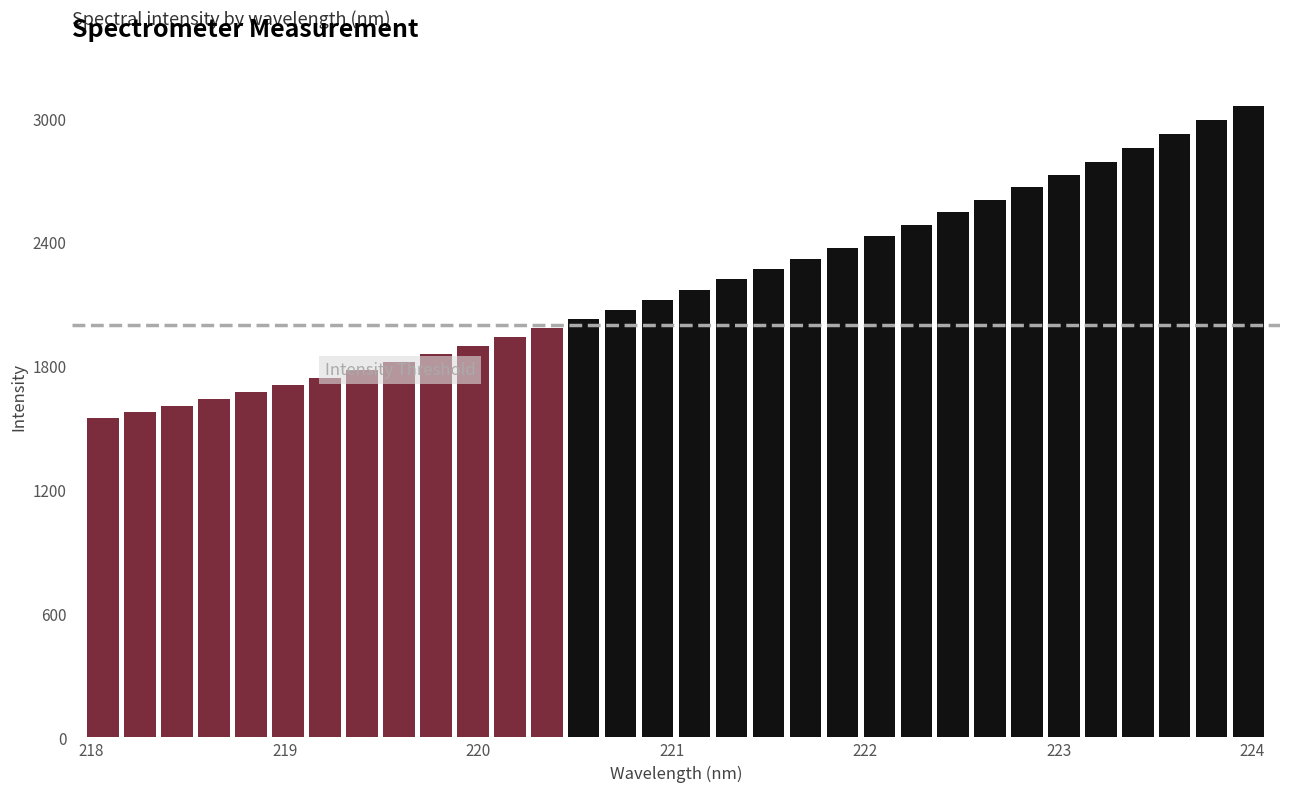

What is the greatest value displayed?

3061.0